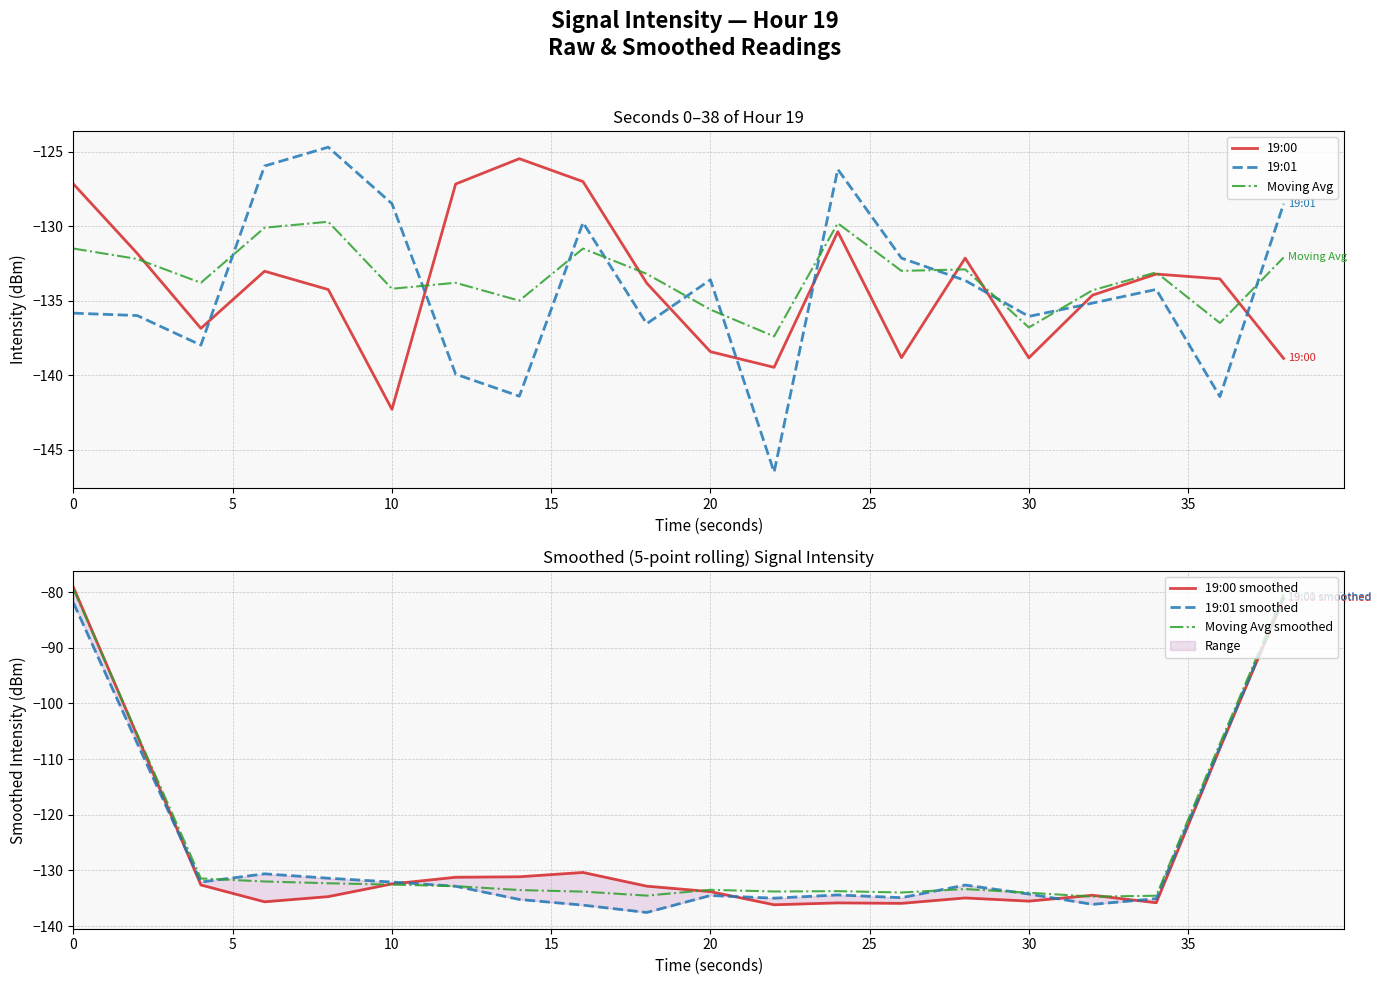

Which series has the widest spread of values?

19:00 smoothed